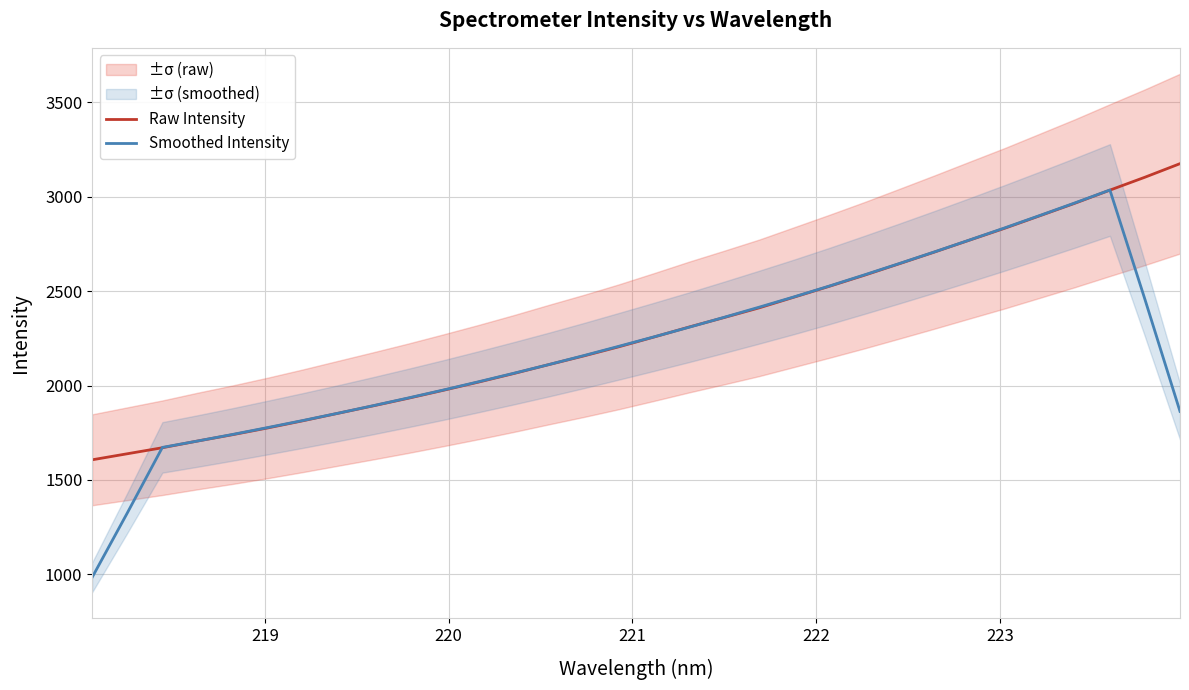

True or false: Raw Intensity has a value of 3262.4 at 11.

False